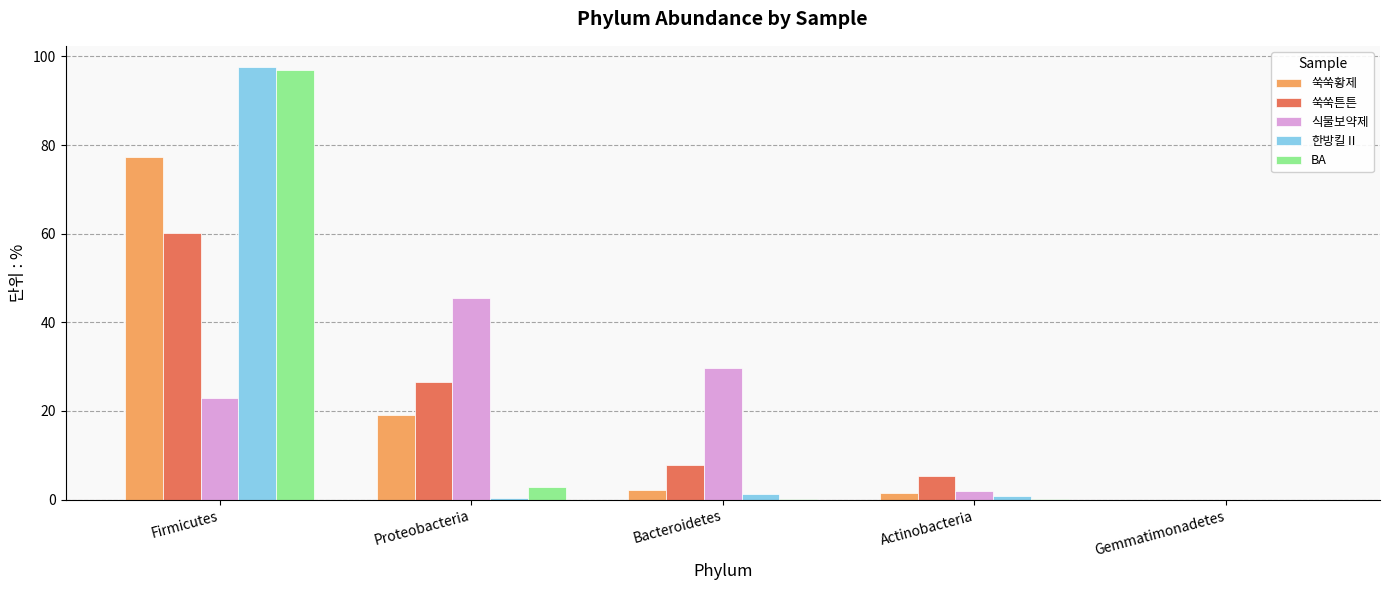

What is the maximum value shown in the chart?

97.5